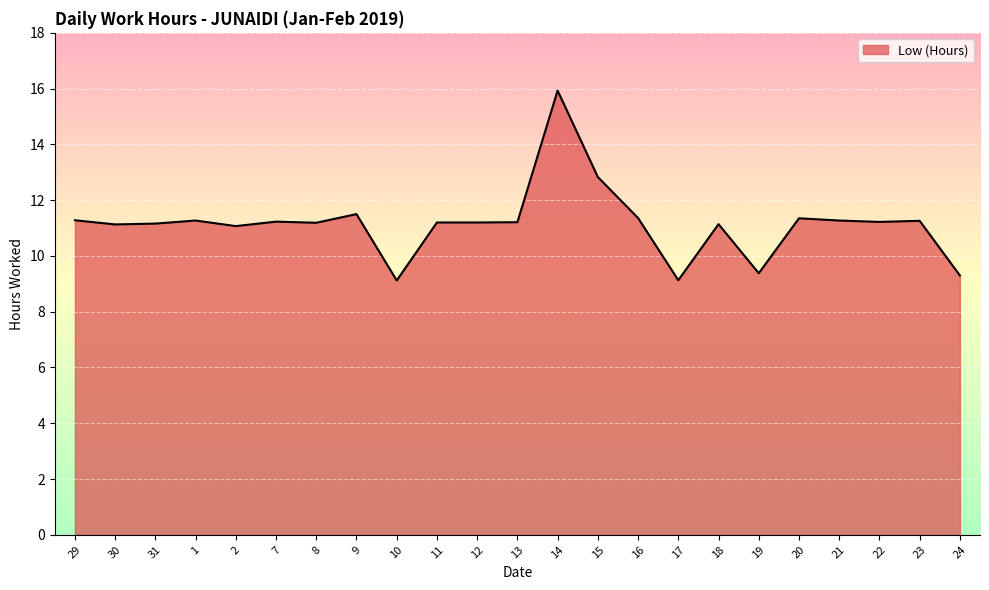

How many lines are shown in the chart?

1